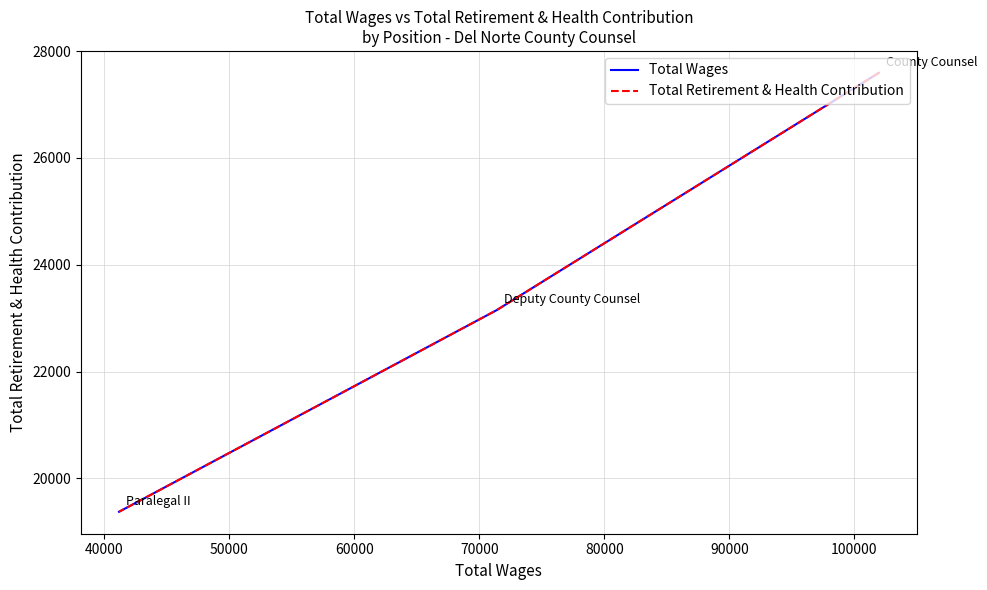

Is the value of Total Wages at 40000 greater than the value of Total Retirement & Health Contribution at 40000?

No